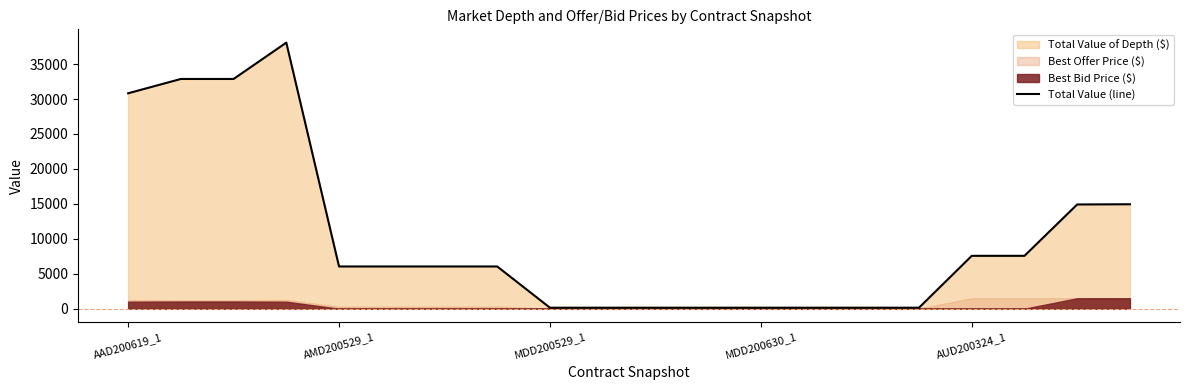

At which label does the data first exceed 6040?

AAD200619_1